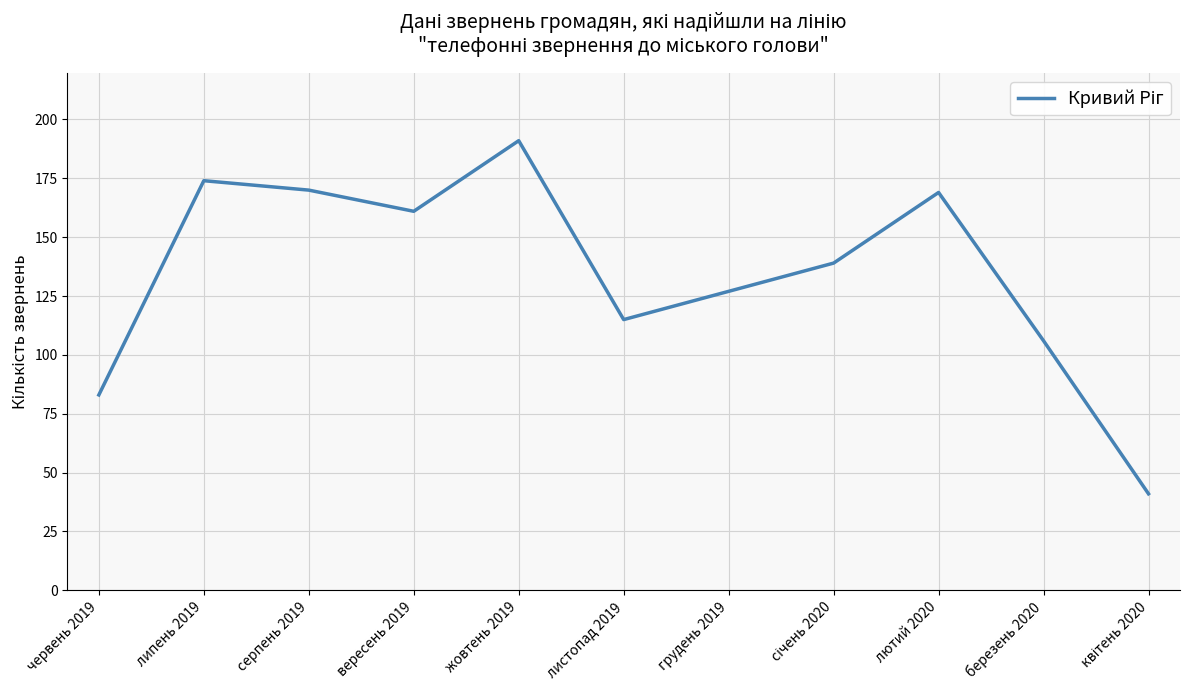

Between серпень 2019 and жовтень 2019, which is larger?

жовтень 2019